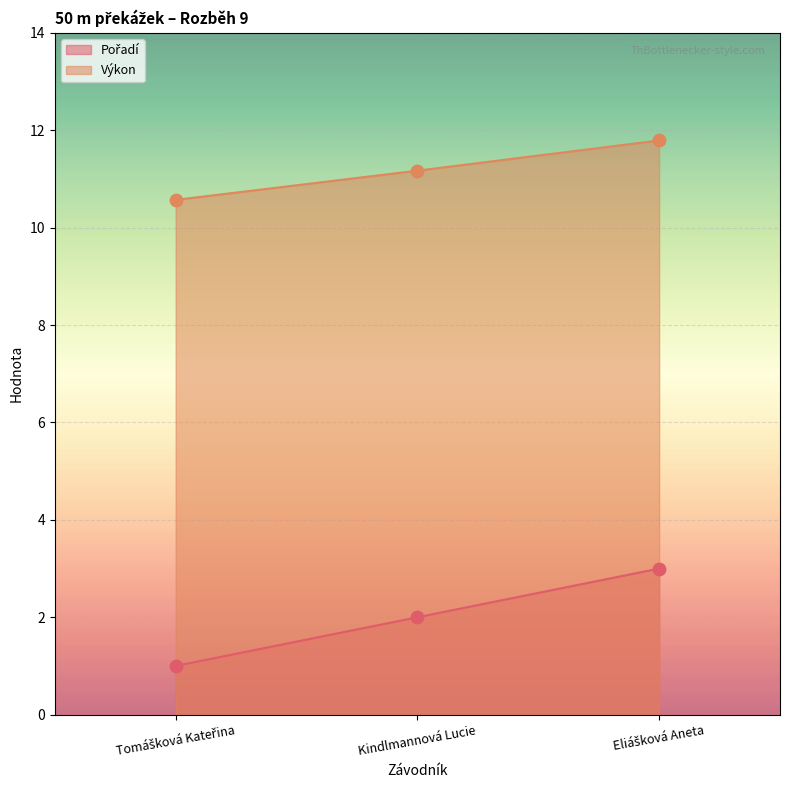

Which series has the largest Y range (max minus min)?

Pořadí